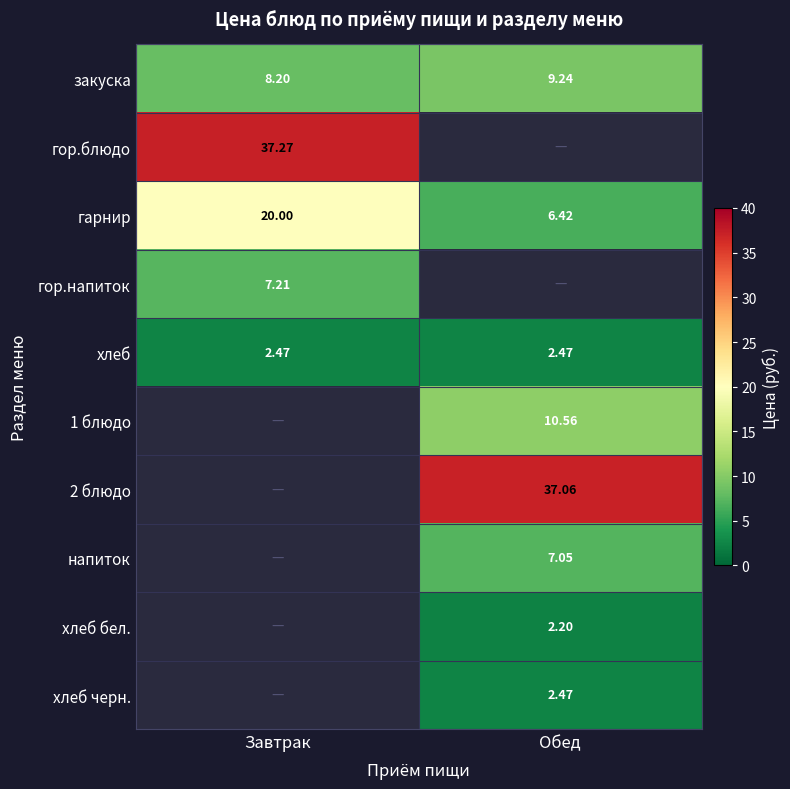

At which label does закуска reach its minimum?

Завтрак